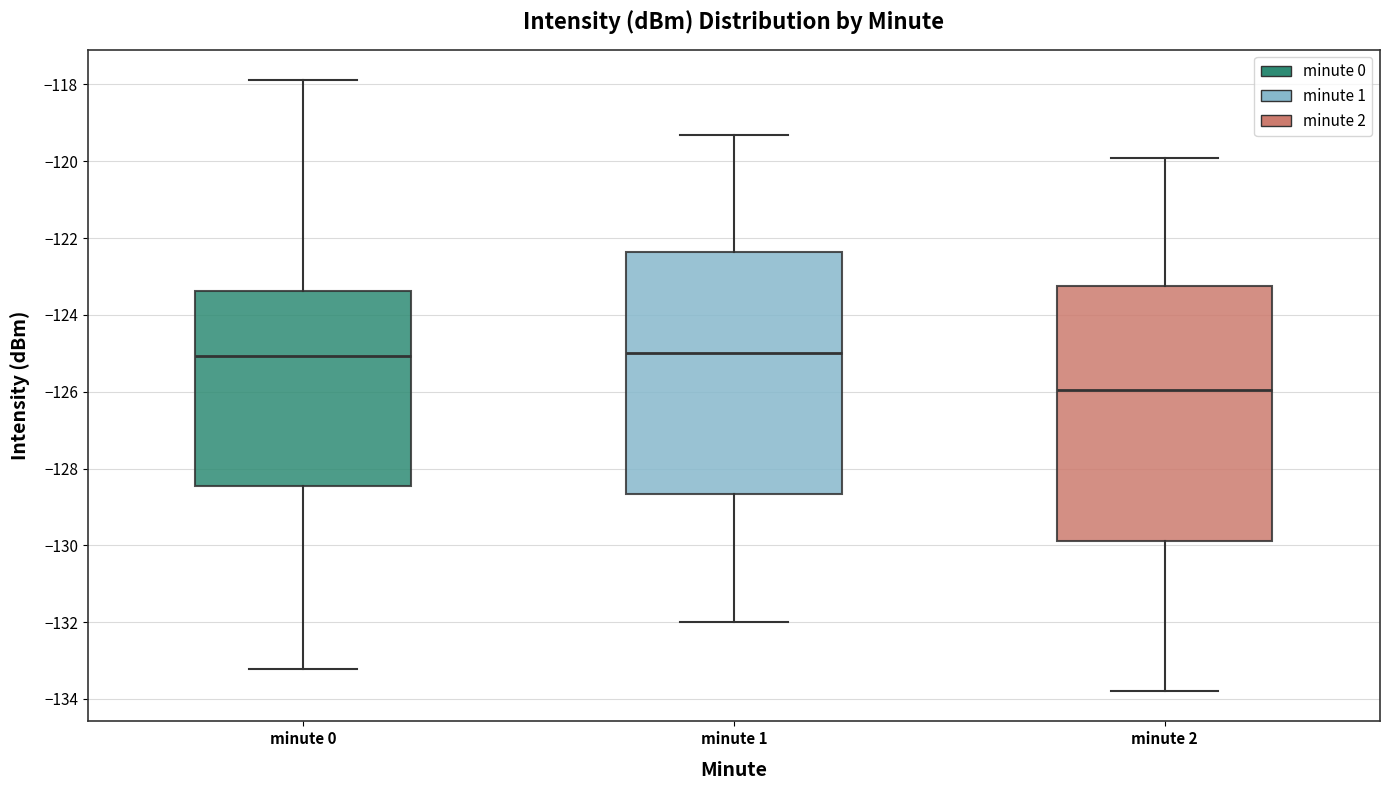

Reading left to right, read every box against the y-axis: the position of its median line, the range the box covers, and the ends of its whiskers. The values are not printed on the chart, so give them approximately, as read against the axis.

minute 0: median -125.0, box -128.4 to -123.4, whiskers -133.2 to -117.8
minute 1: median -125.0, box -128.6 to -122.4, whiskers -132.0 to -119.4
minute 2: median -126.0, box -129.8 to -123.2, whiskers -133.8 to -120.0